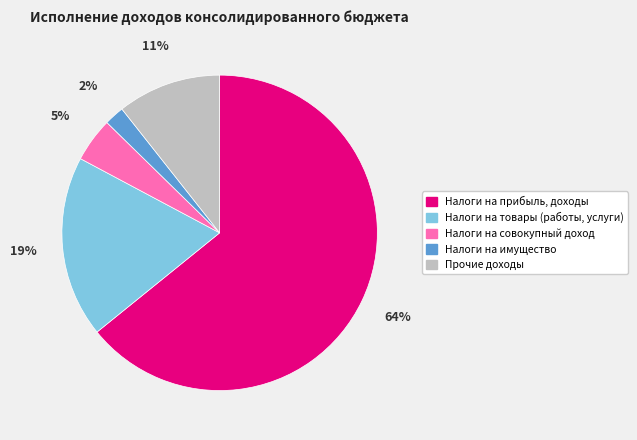

To the nearest percent, what percentage of the pie is Налоги на имущество?

2%